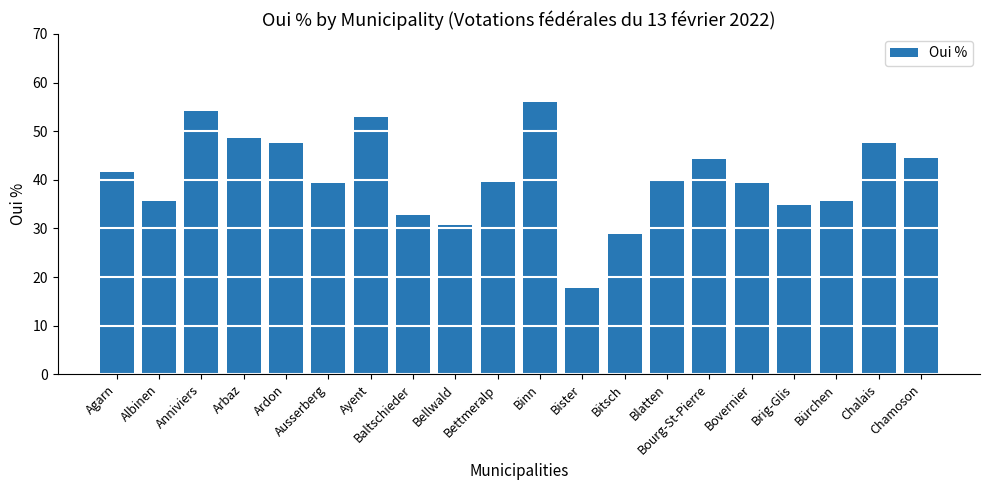

What is the label of the 13th bar from the left?

Bitsch